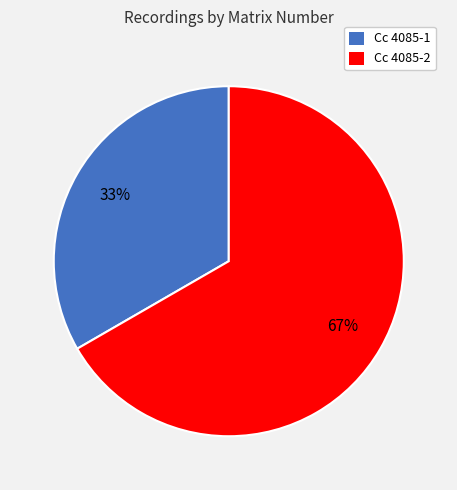

Which has a higher value, Cc 4085-2 or Cc 4085-1?

Cc 4085-2